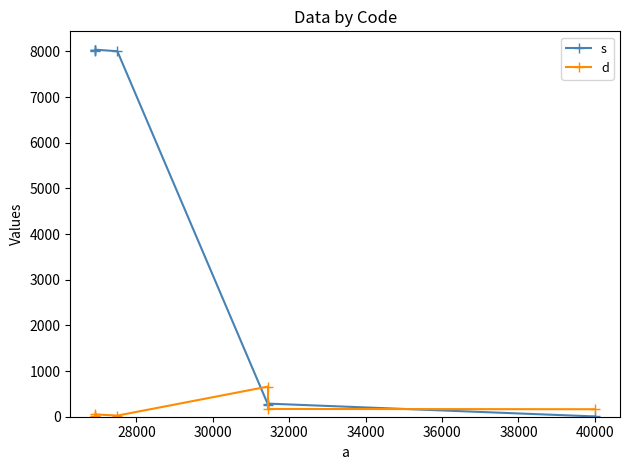

How many intersections are there between s and d?

3